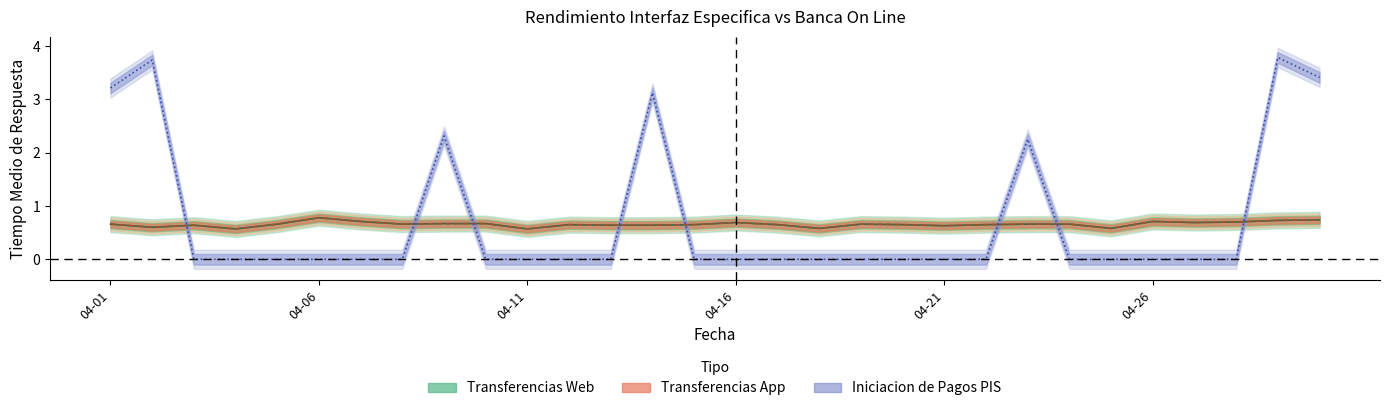

What are all the series names shown in the legend?

Transferencias Web, Transferencias App, Iniciacion de Pagos PIS